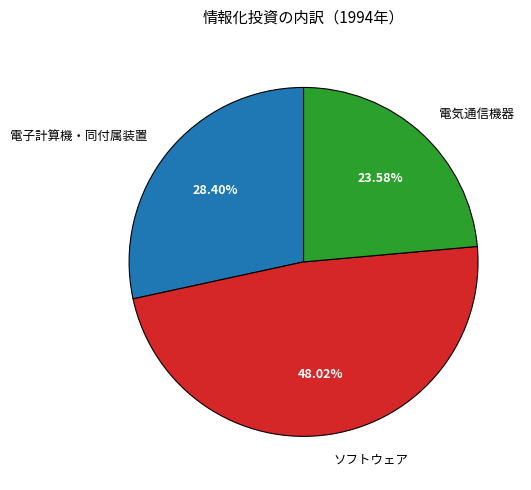

How much of the chart is everything except 電子計算機・同付属装置?

71.6%